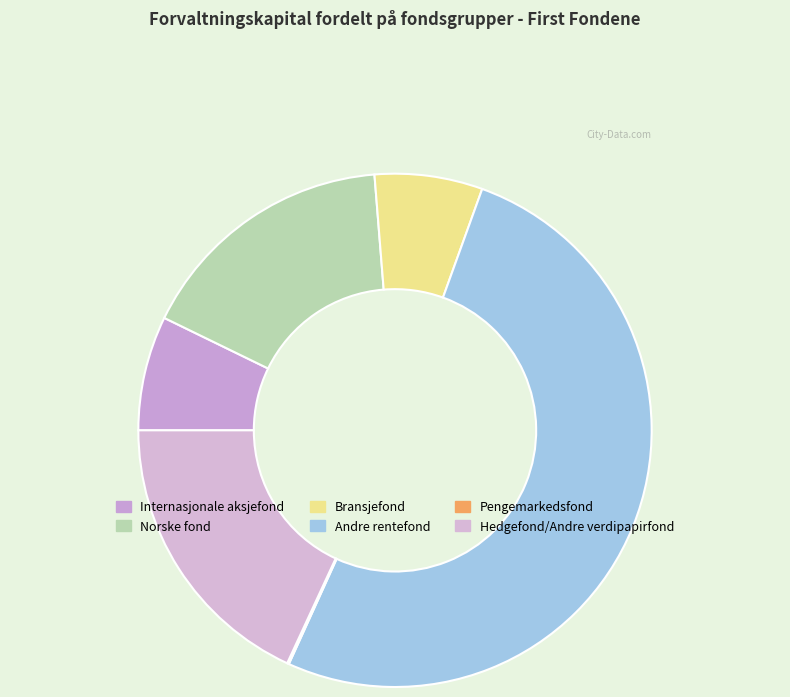

Is there a majority slice in this chart?

Yes